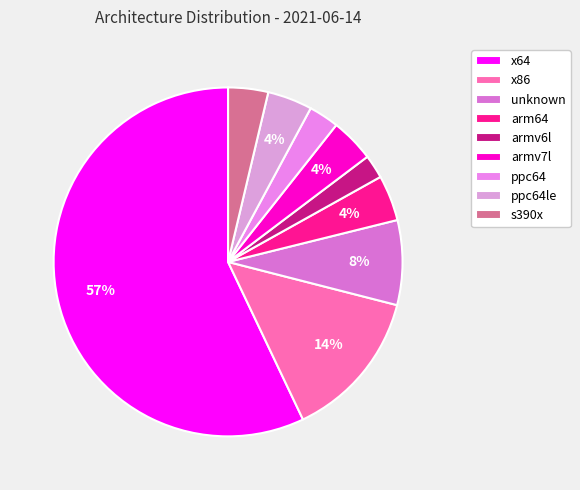

Does s390x account for over 50% of the chart?

No